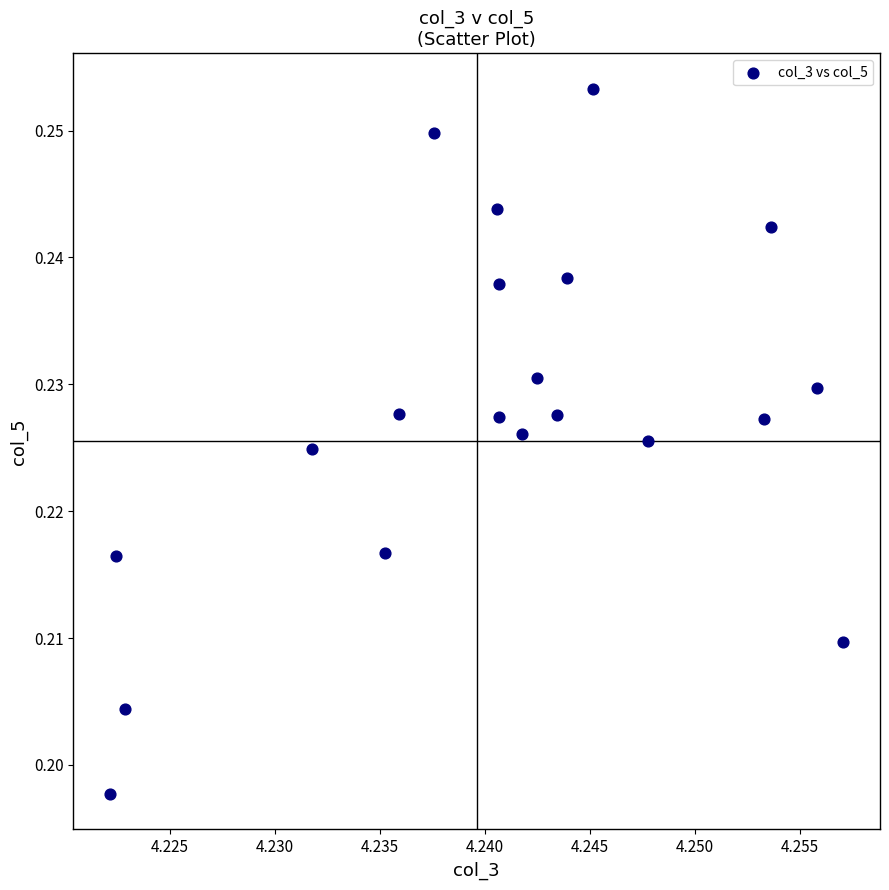

How many points are shown in the scatter plot?

20